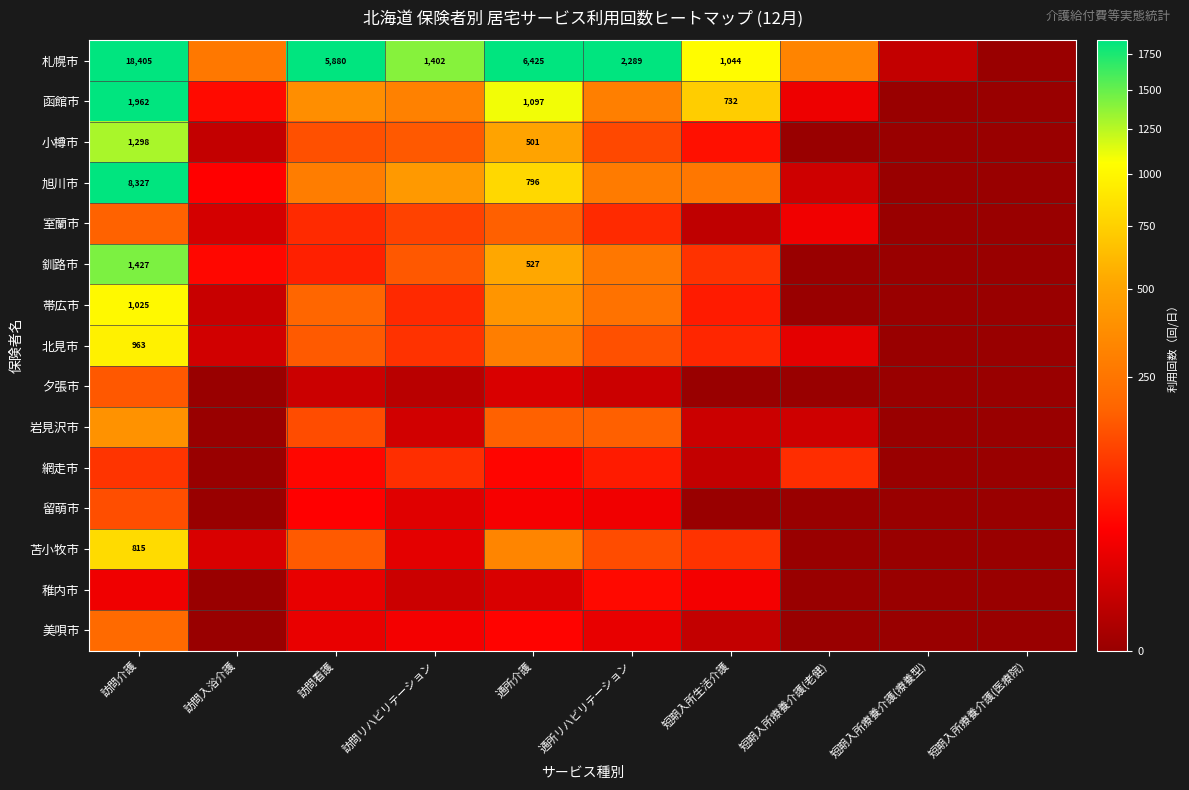

The value of 苫小牧市 at 訪問介護 is 815. True or false?

True